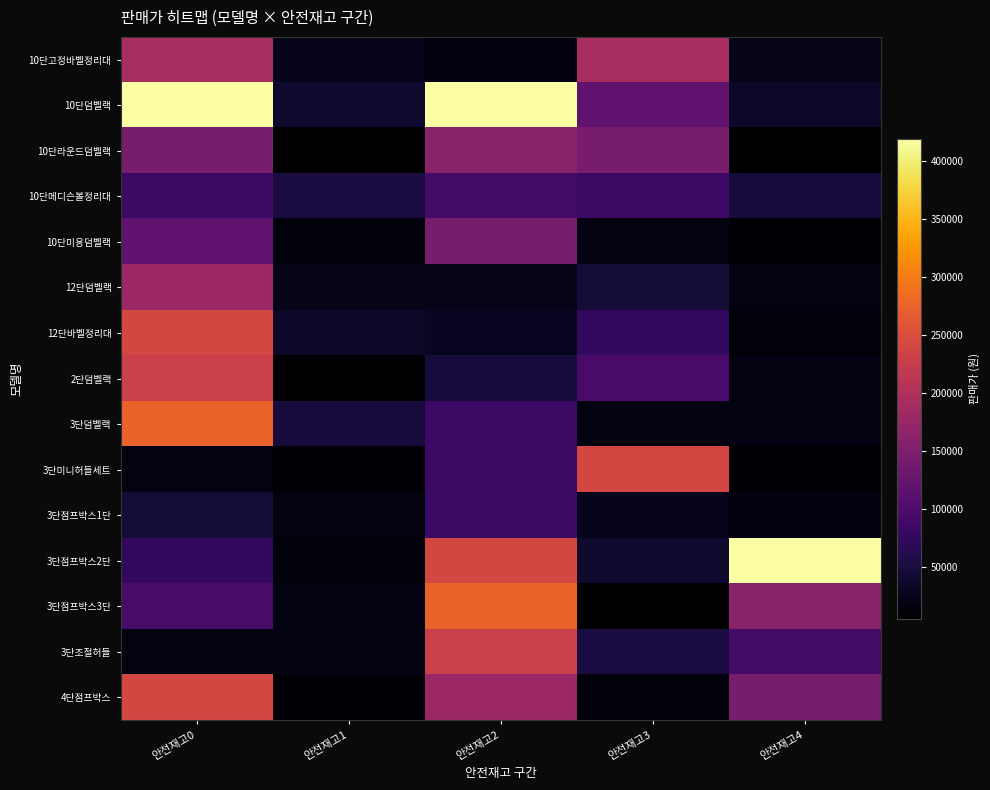

At how many categories does at least one series exceed 32346?

5